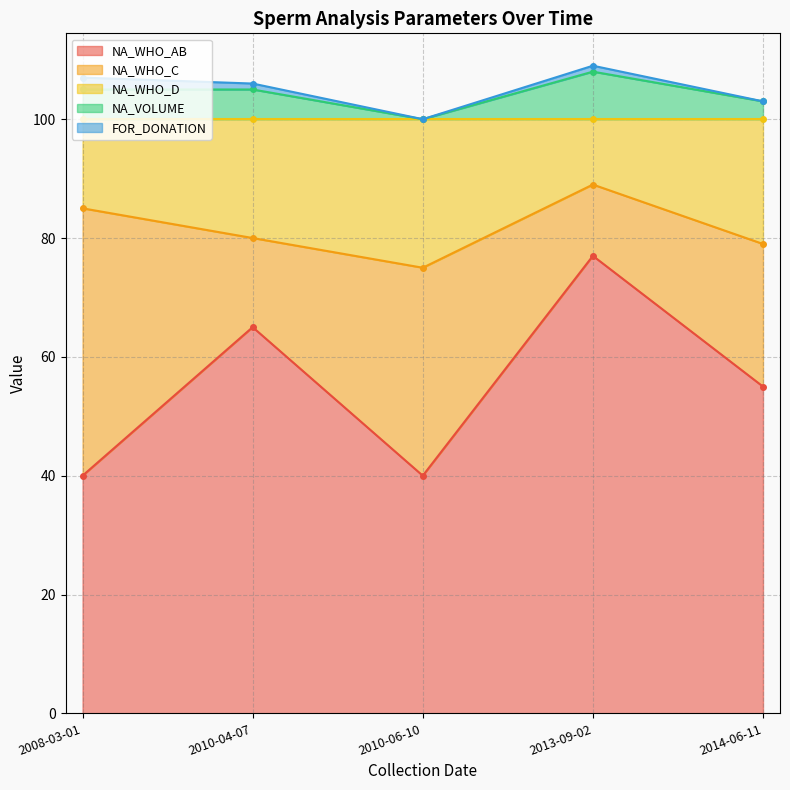

What is the label of the 3rd point from the left?

2010-06-10